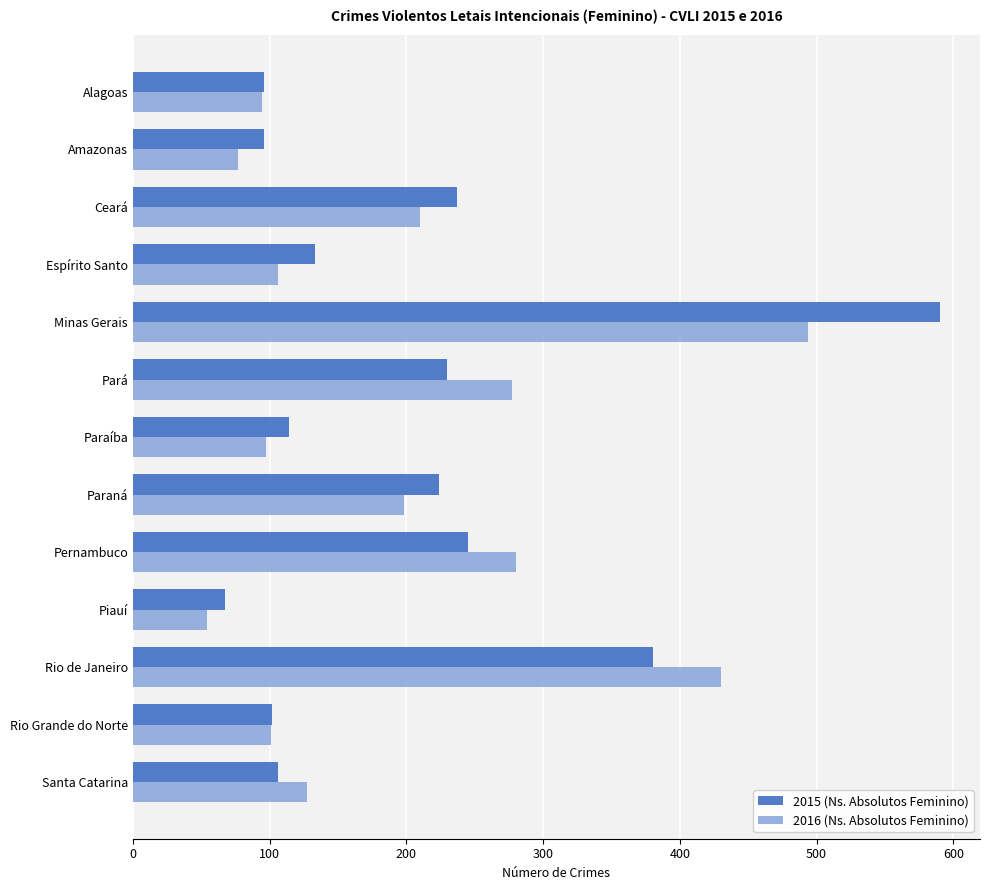

What is the average value of the 2015 (Ns. Absolutos Feminino) series?

202